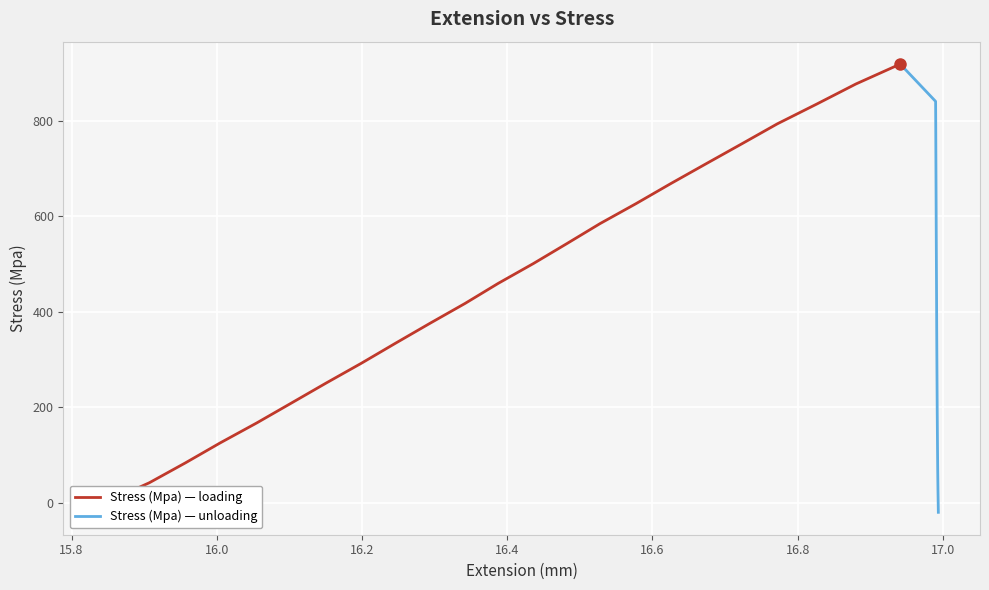

At which label is the value closest to 449?

16.38749